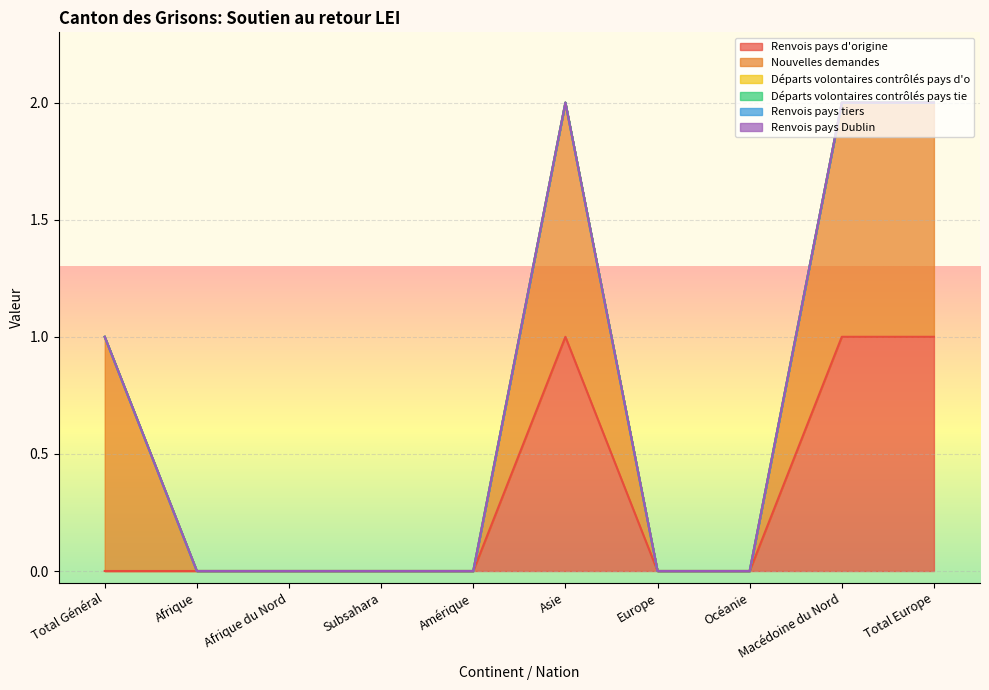

Does the chart display data point markers on the line(s)?

No